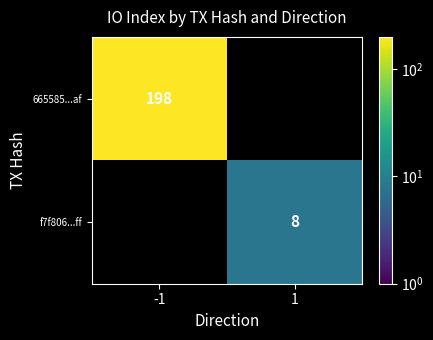

What is the smallest value displayed?

8.0